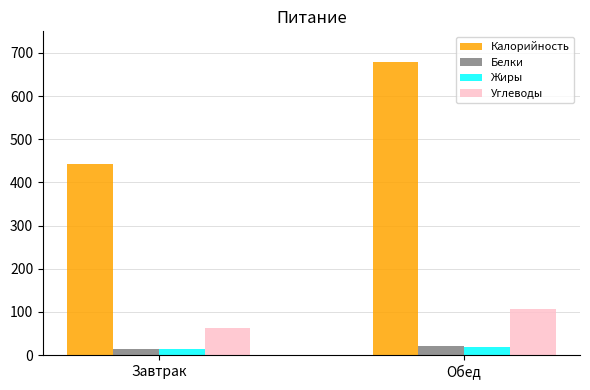

What is the average value of the Белки series?

17.9